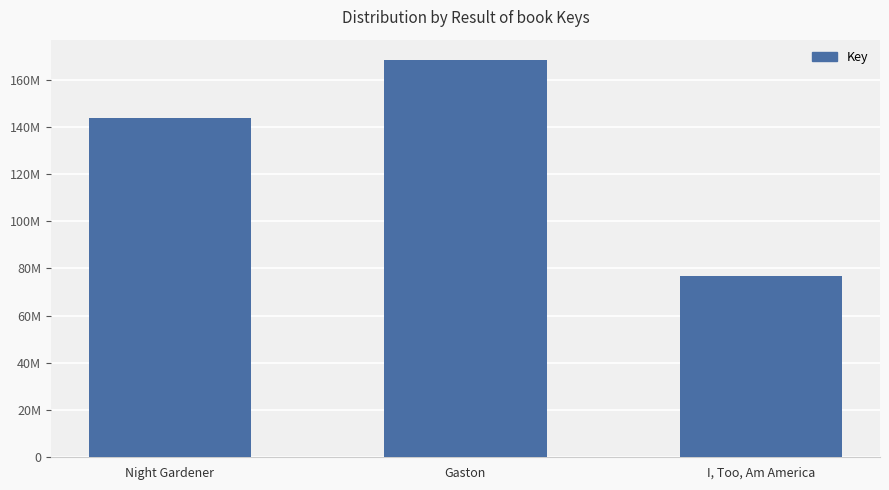

Reading left to right, extract all data points from this chart.

Night Gardener=143757973	Gaston=168488454	I, Too, Am America=76764312